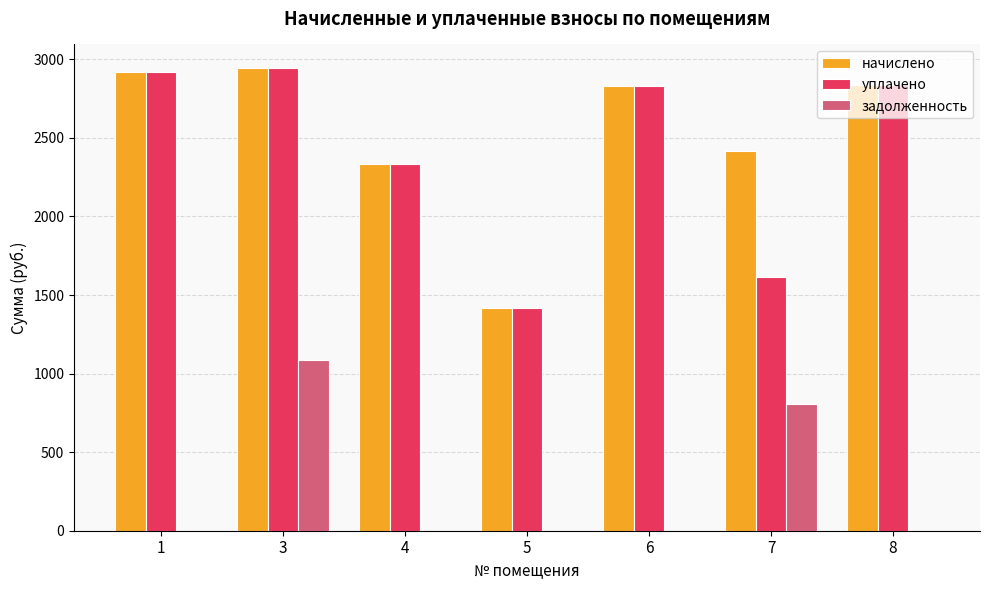

What is the sum of the начислено values at 1 and 7?

5341.4